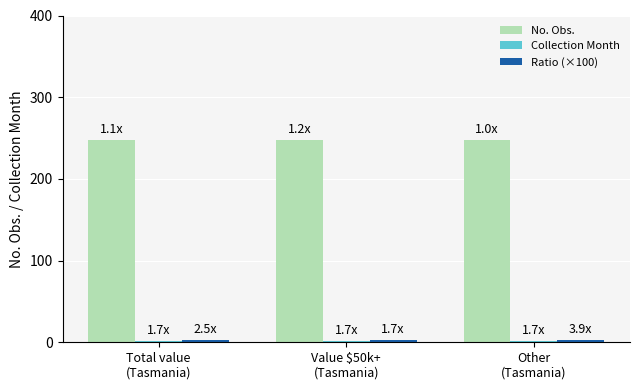

What is the maximum value shown in the chart?

247.0